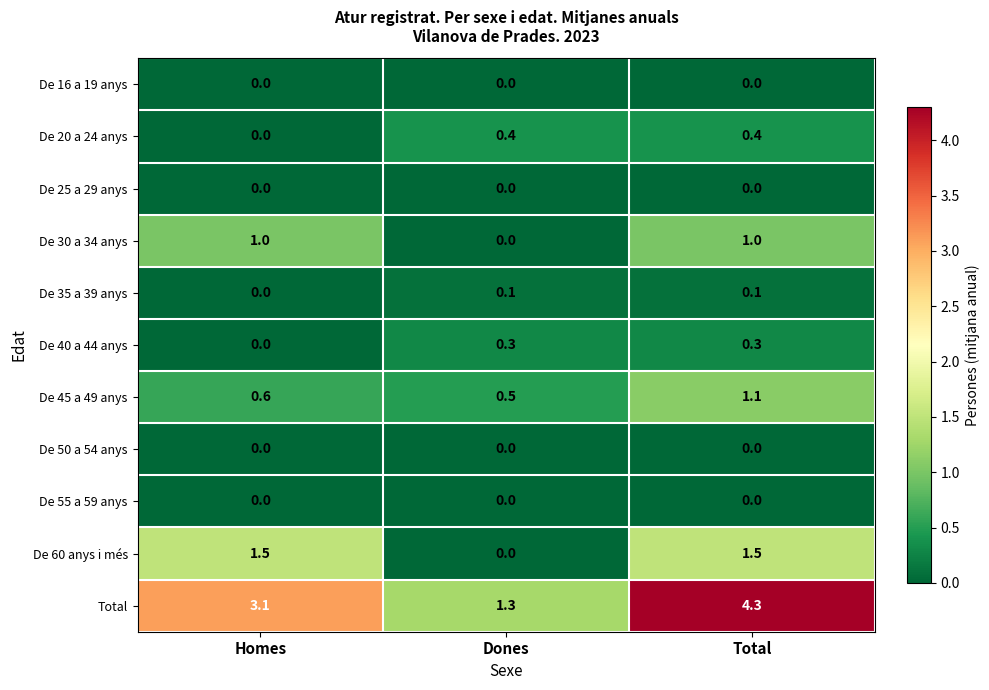

Which series changed the most between Homes and Dones?

Total